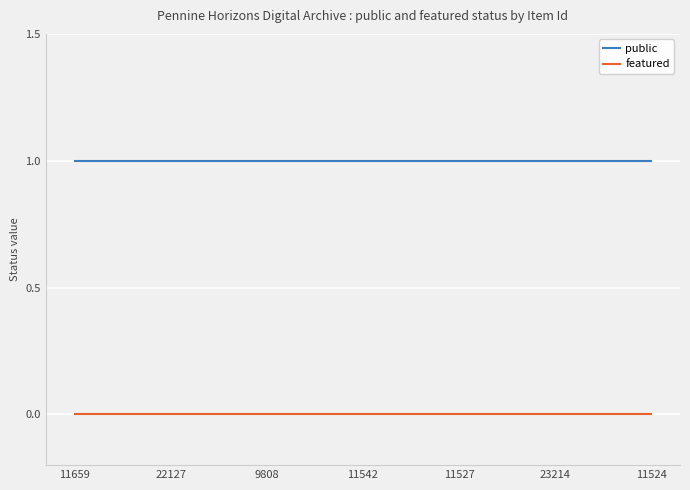

True or false: public and featured intersect in this chart.

False